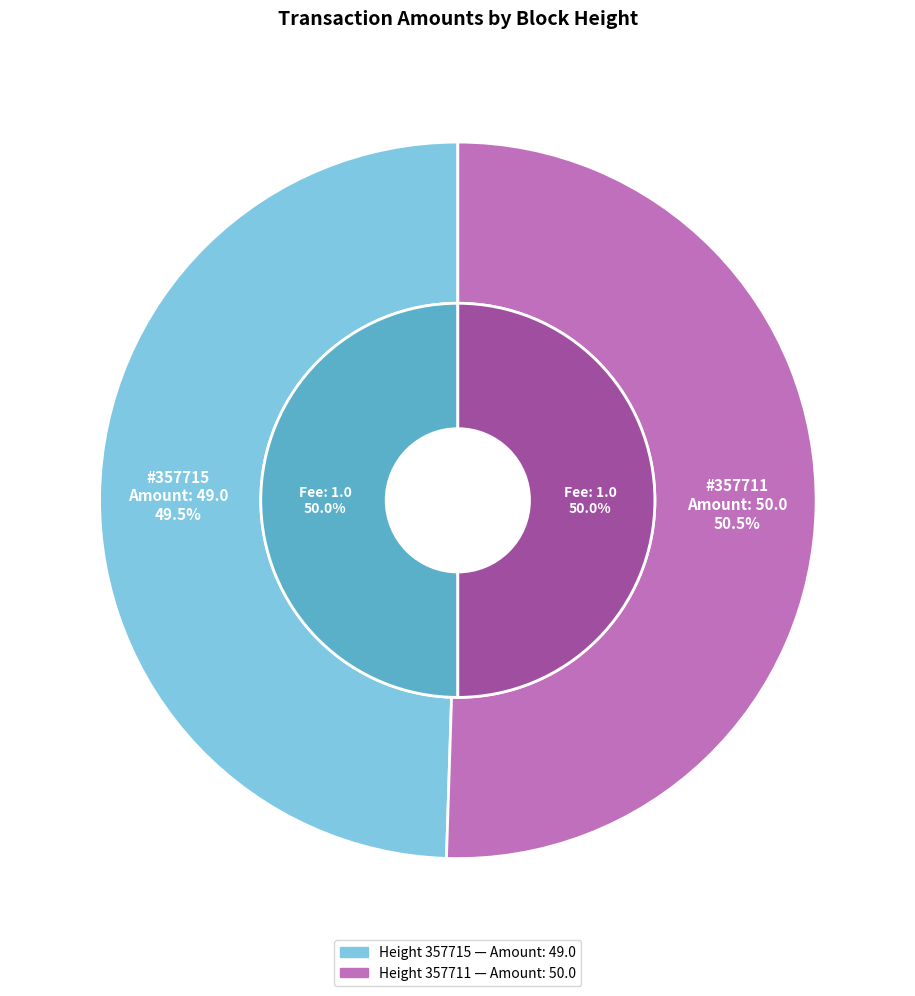

What is the smallest slice in the pie chart?

357715